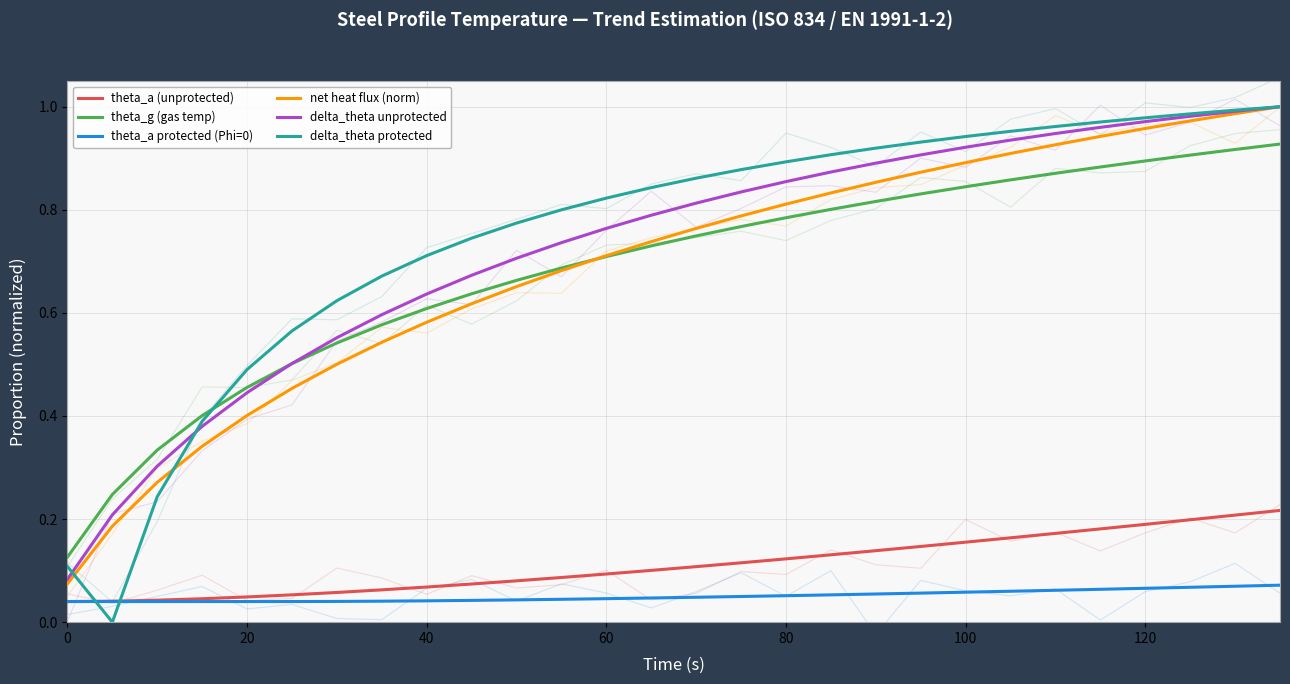

What is the sum of all net heat flux (norm) values?

19.3